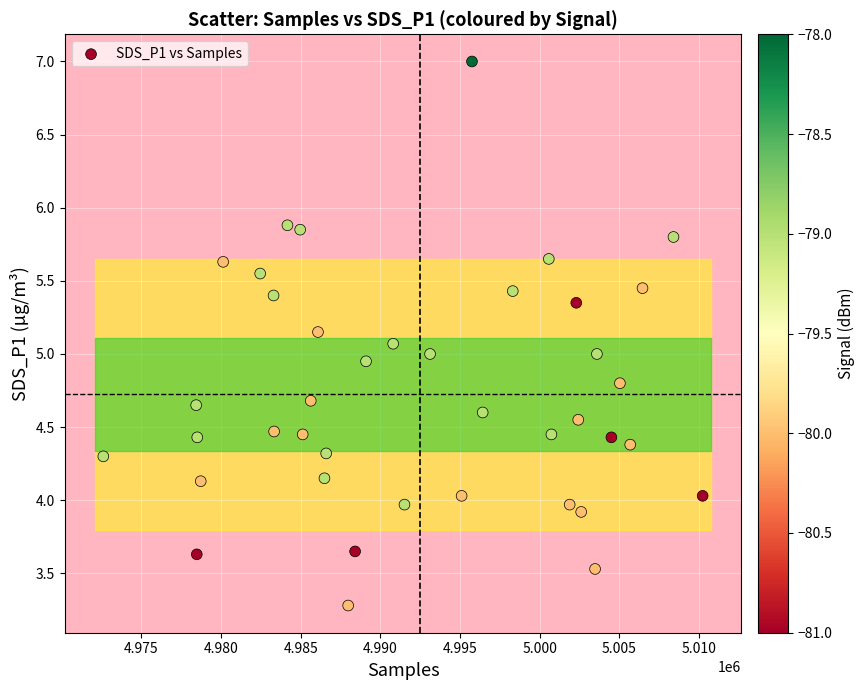

What is the range of Y values (max minus min)?

3.7